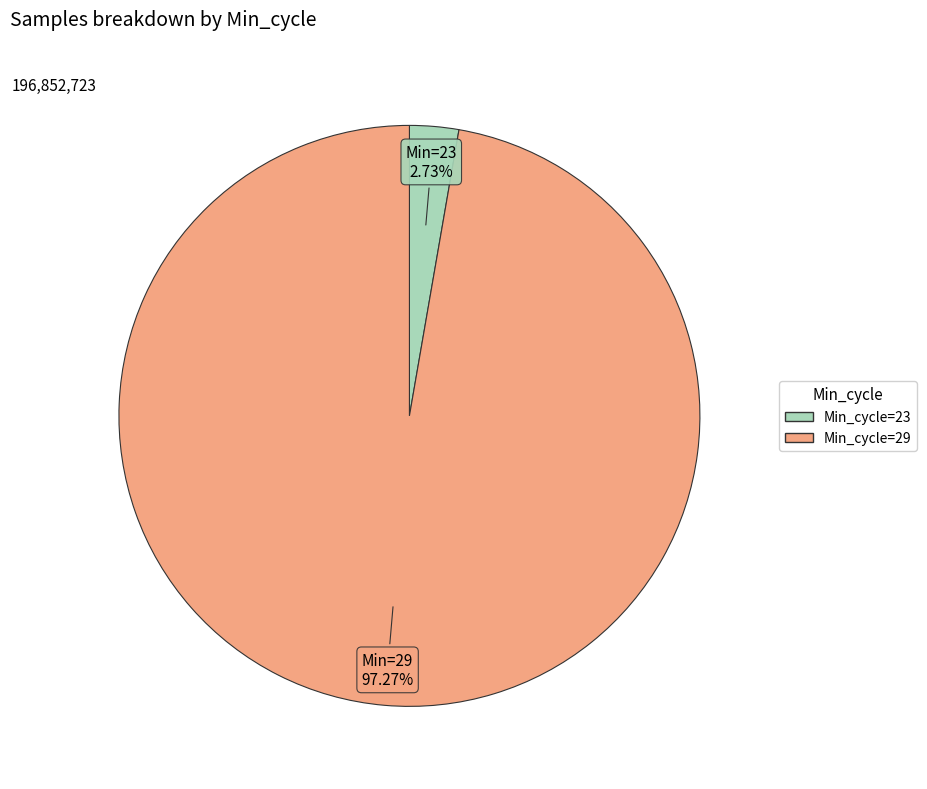

Is there a majority slice in this chart?

Yes